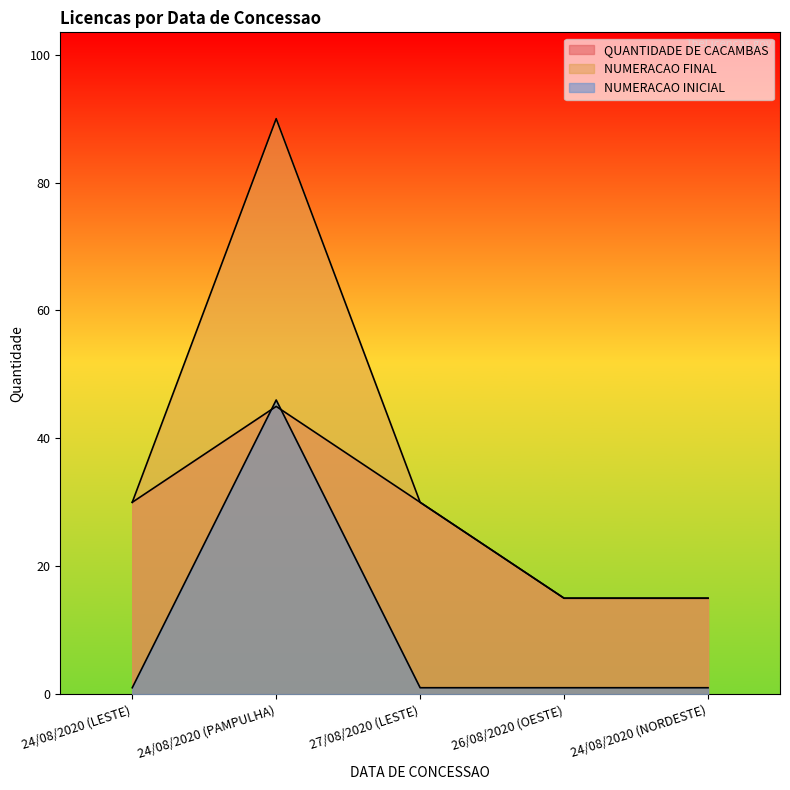

Reading left to right, extract all data points from this chart.

QUANTIDADE DE CACAMBAS: 24/08/2020 (LESTE)=30	24/08/2020 (PAMPULHA)=45	27/08/2020 (LESTE)=30	26/08/2020 (OESTE)=15	24/08/2020 (NORDESTE)=15
NUMERACAO FINAL: 24/08/2020 (LESTE)=30	24/08/2020 (PAMPULHA)=90	27/08/2020 (LESTE)=30	26/08/2020 (OESTE)=15	24/08/2020 (NORDESTE)=15
NUMERACAO INICIAL: 24/08/2020 (LESTE)=1	24/08/2020 (PAMPULHA)=46	27/08/2020 (LESTE)=1	26/08/2020 (OESTE)=1	24/08/2020 (NORDESTE)=1